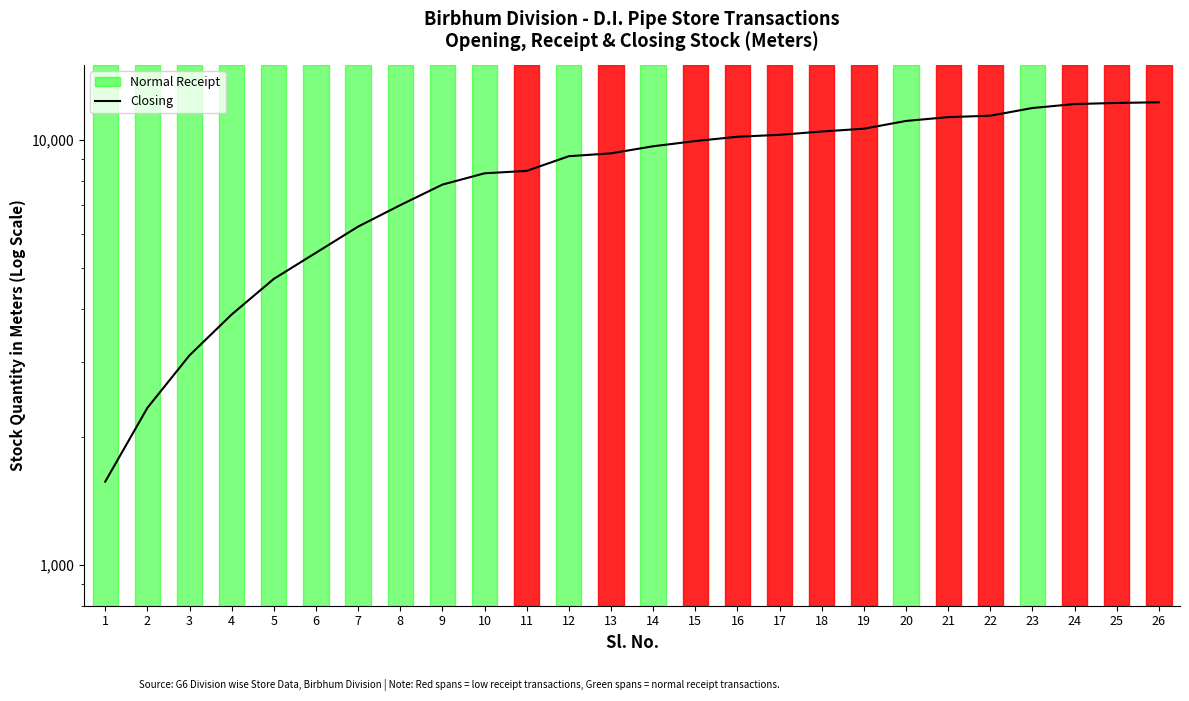

The chart shows a value of 20295 at 22. True or false?

False